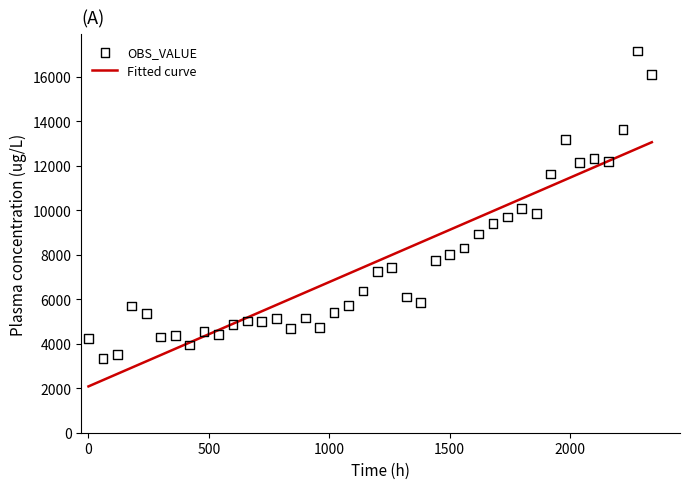

What is the maximum value for Fitted curve?

13055.2